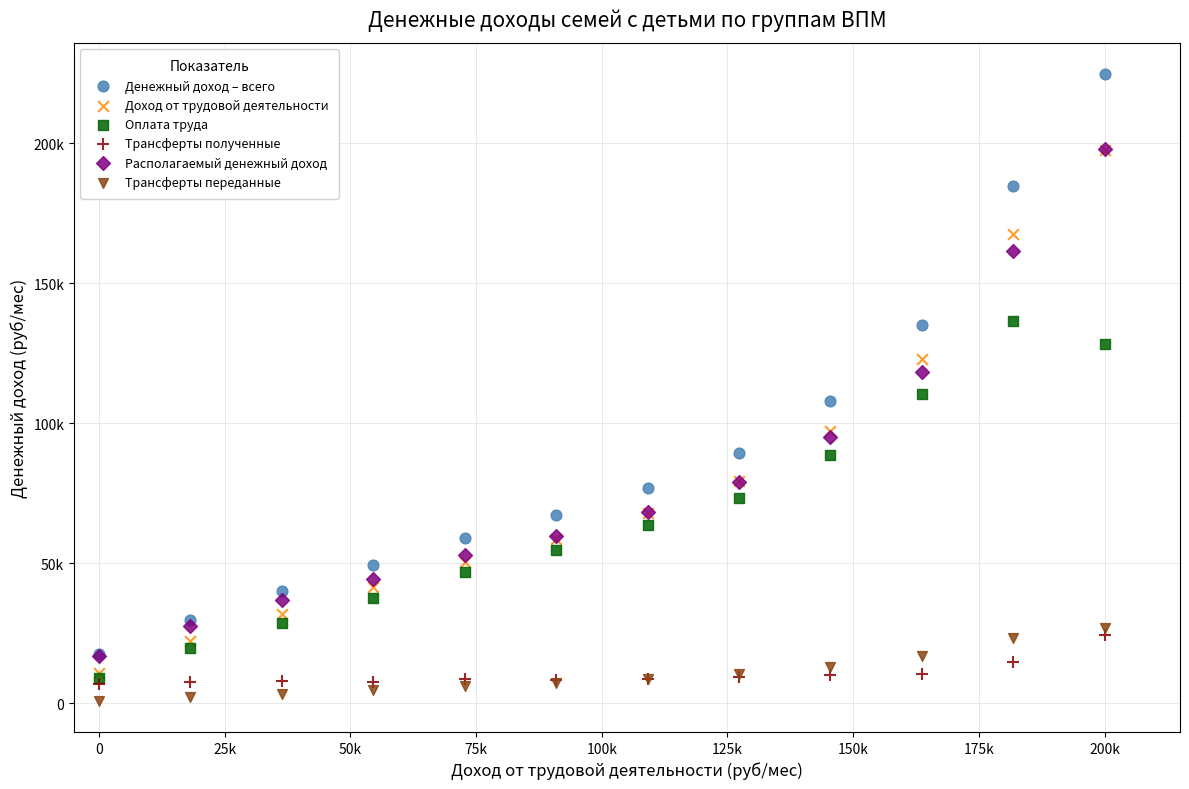

Which series contains the highest Y value?

Денежный доход – всего